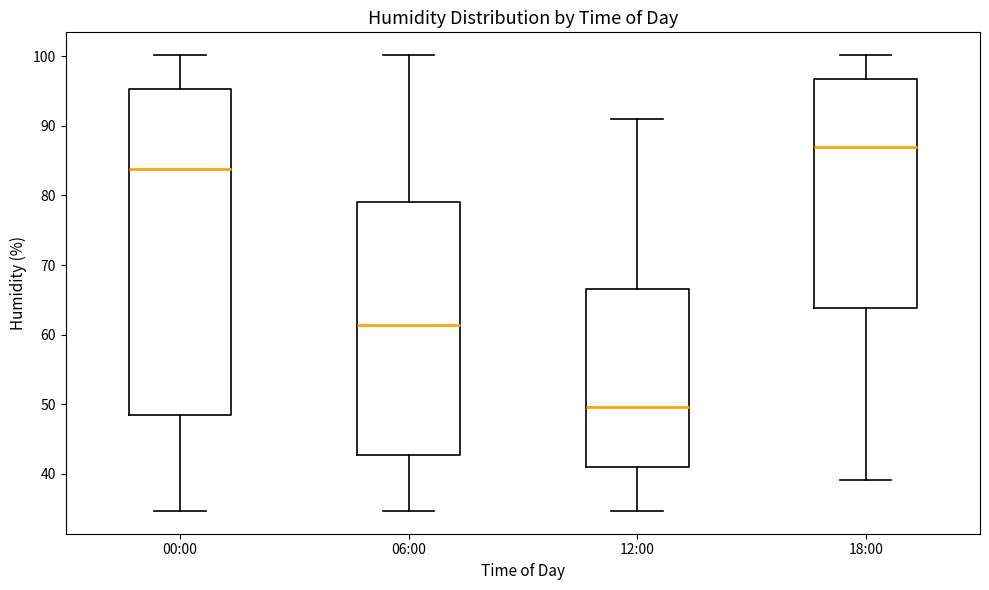

Reading left to right, transcribe this box plot: for each box, give where its median line is, the range the box spans, and where its two whiskers end, as read against the y-axis. The values are not printed on the chart, so give them approximately, as read against the axis.

00:00: median 84, box 49 to 95, whiskers 35 to 100
06:00: median 61, box 43 to 79, whiskers 35 to 100
12:00: median 50, box 41 to 67, whiskers 35 to 91
18:00: median 87, box 64 to 97, whiskers 39 to 100